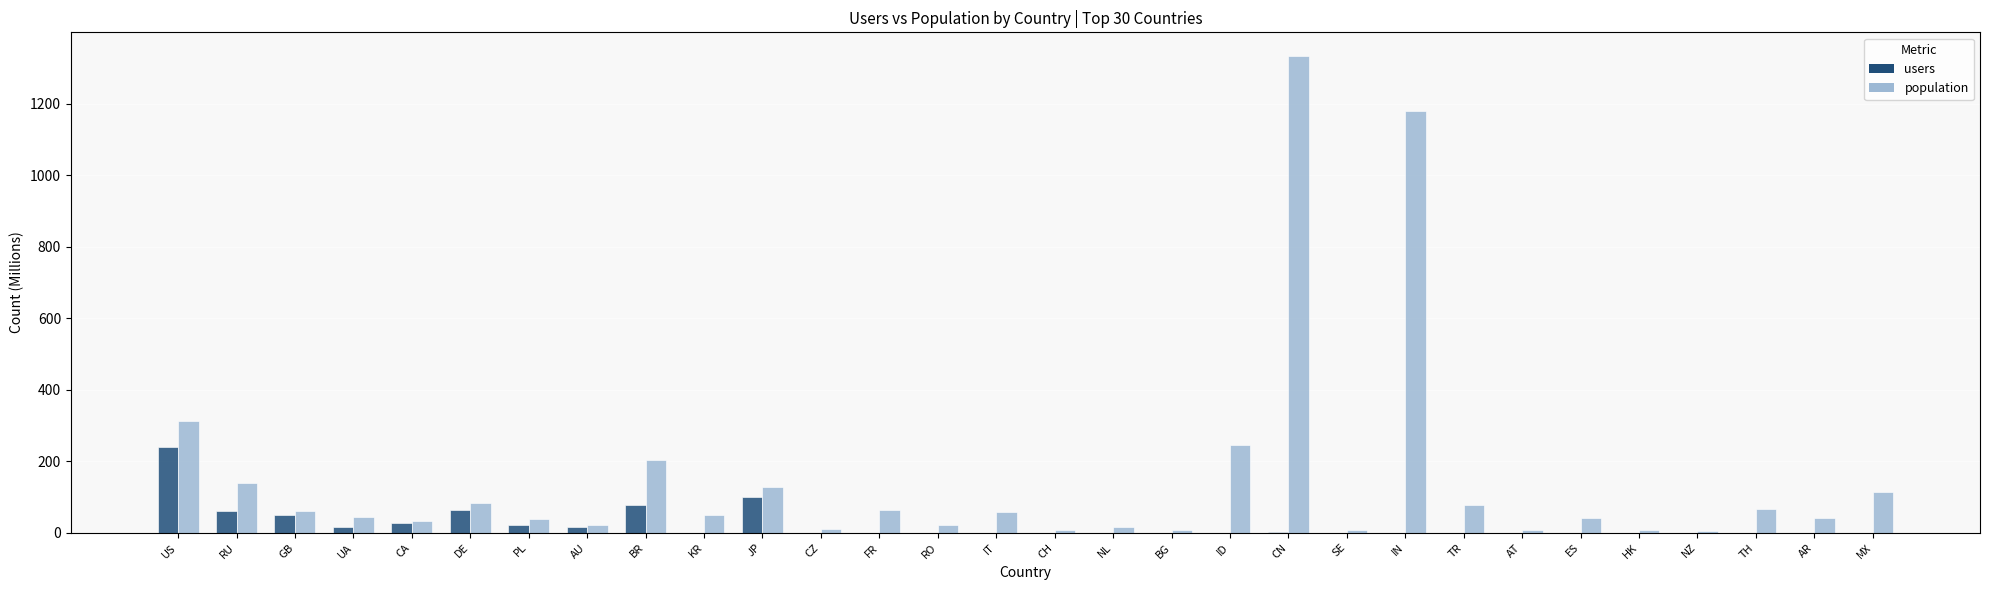

Which category has the highest value in the population series?

CN